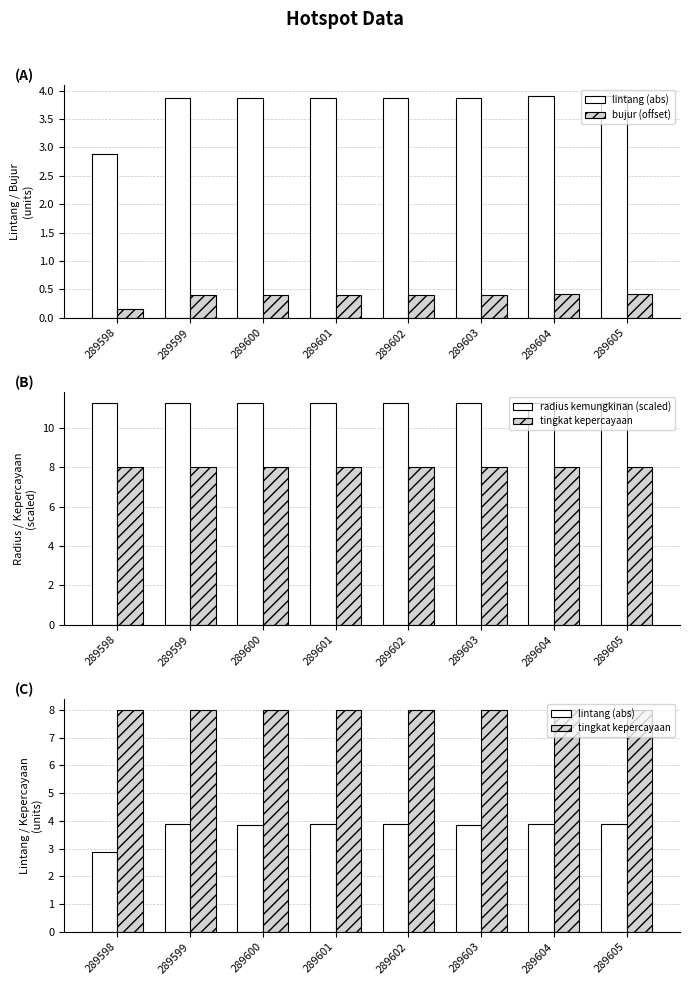

Which series has the largest total across all categories?

radius kemungkinan (scaled)